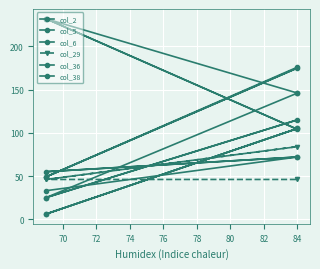

Which series has the widest spread of values?

col_36